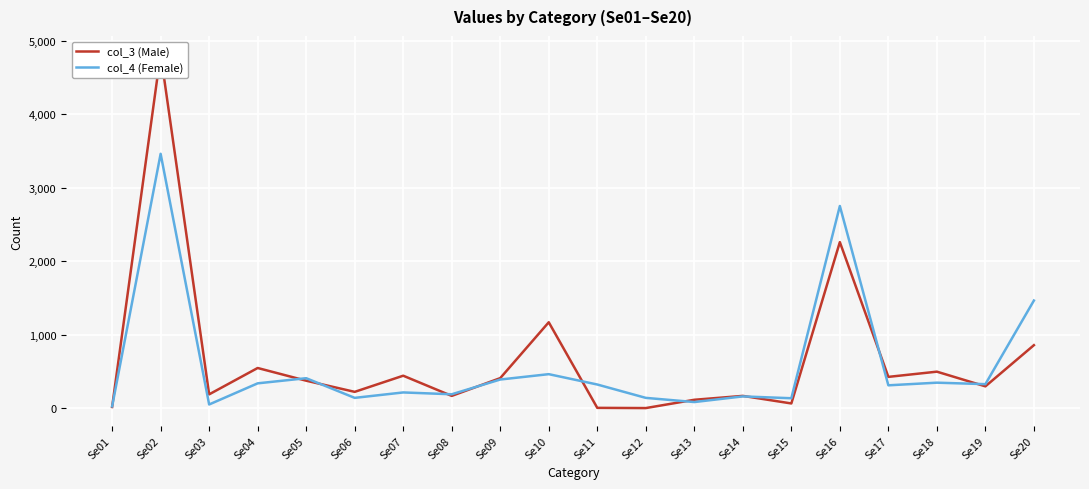

Does the chart display data point markers on the line(s)?

No